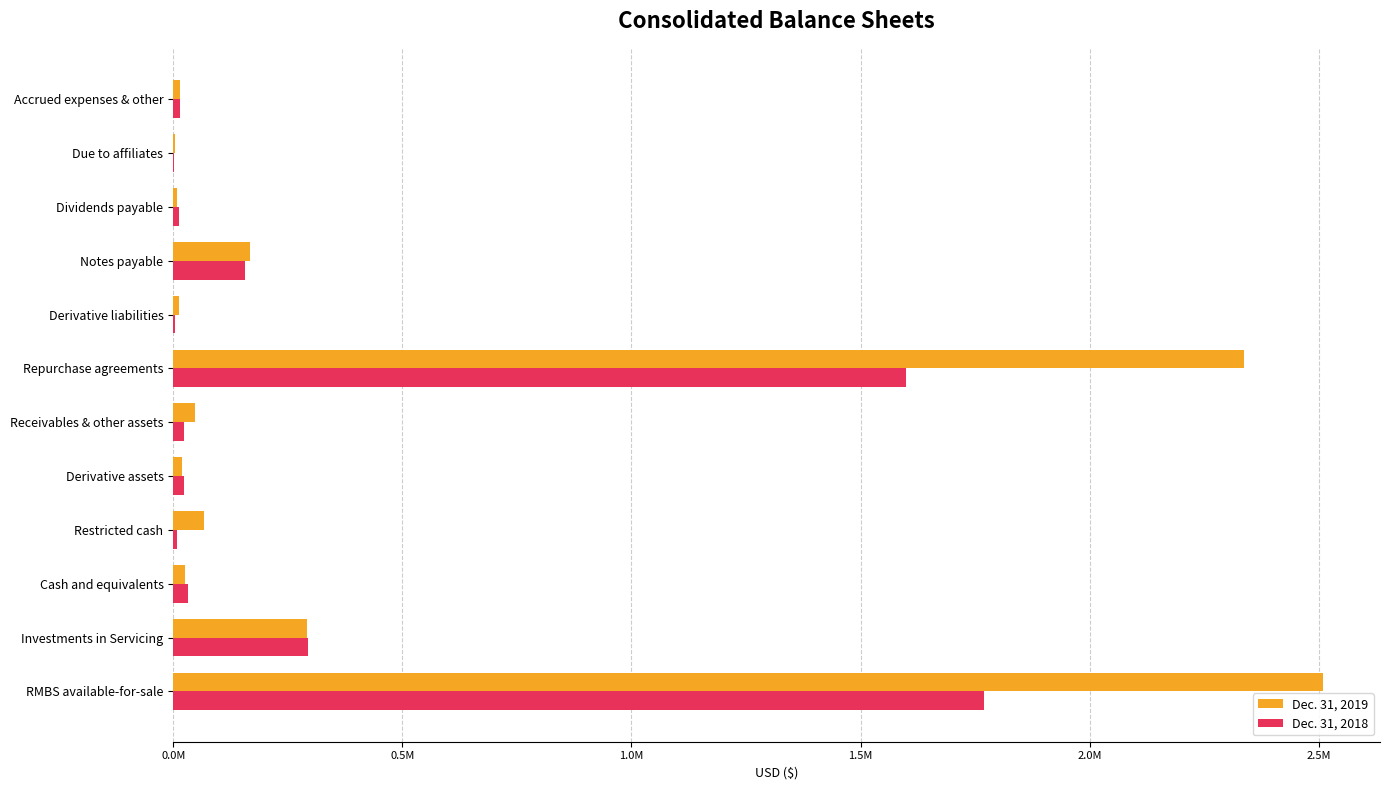

How many values in the Dec. 31, 2019 series exceed 47084?

5